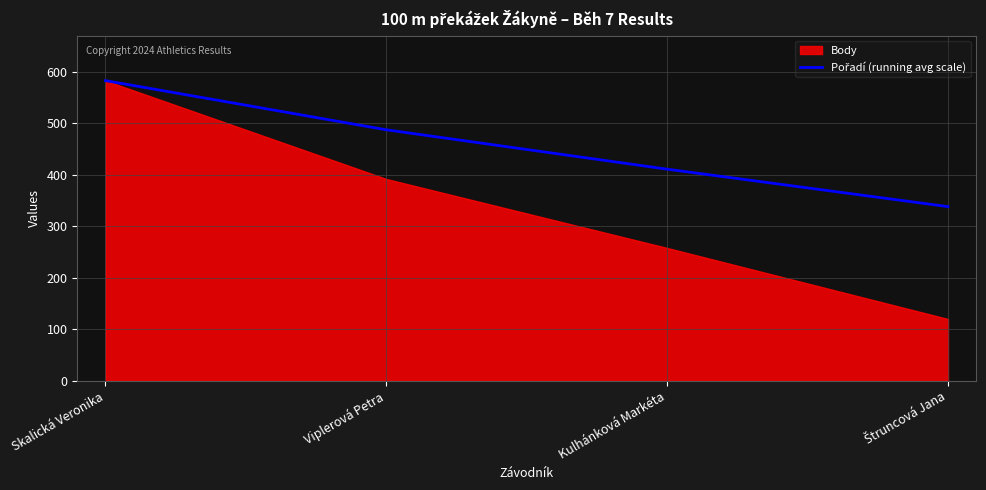

What is the approximate value at Štruncová Jana?

338.2